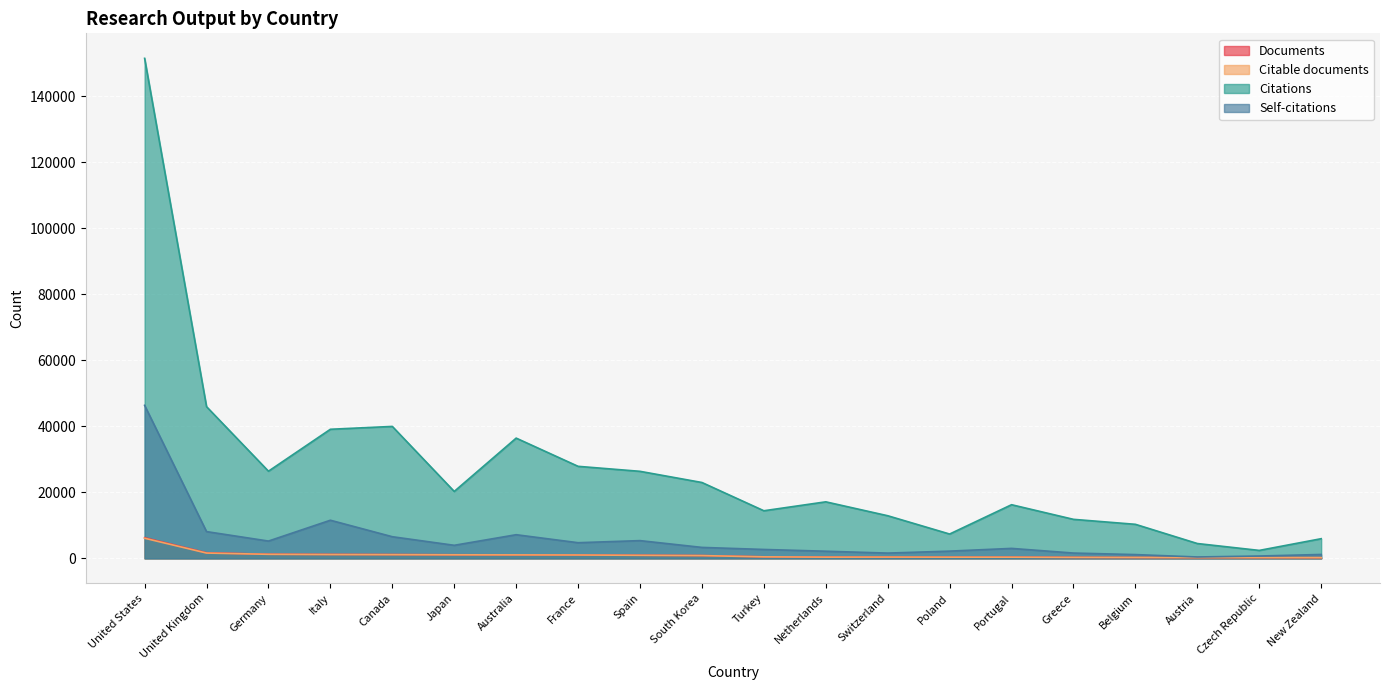

What is the highest value of the Documents series?

6264